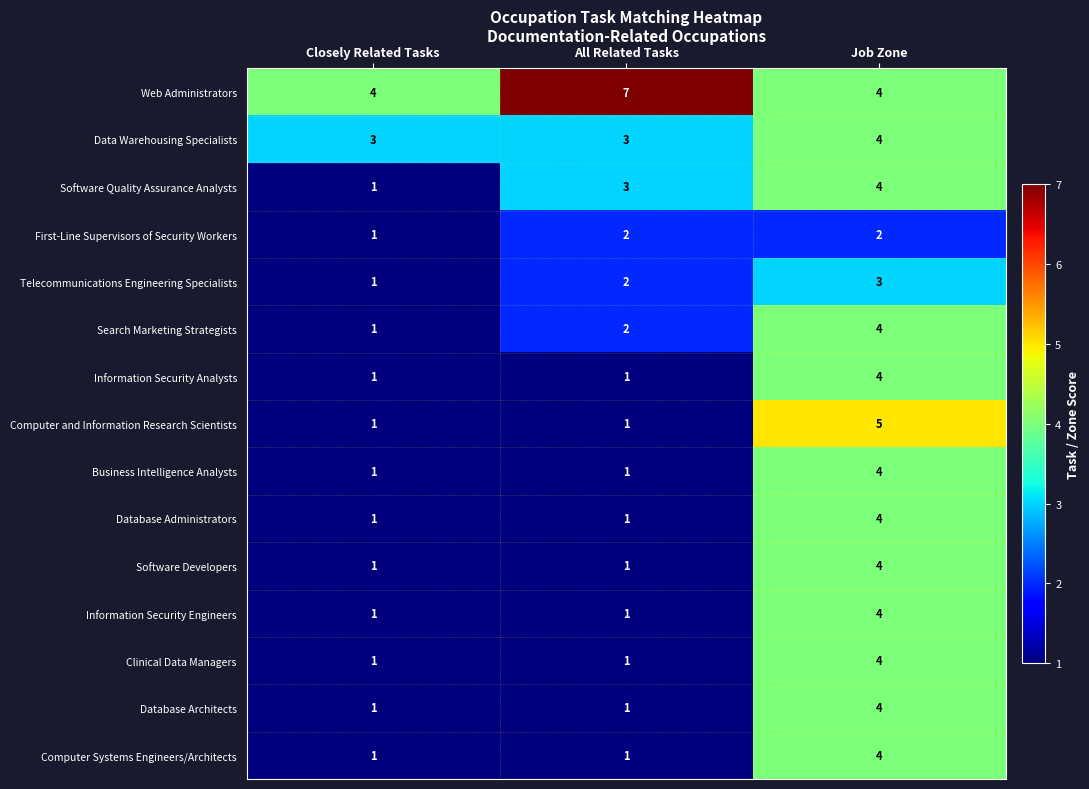

Rank the categories by Software Quality Assurance Analysts value from highest to lowest.

Job Zone, All Related Tasks, Closely Related Tasks